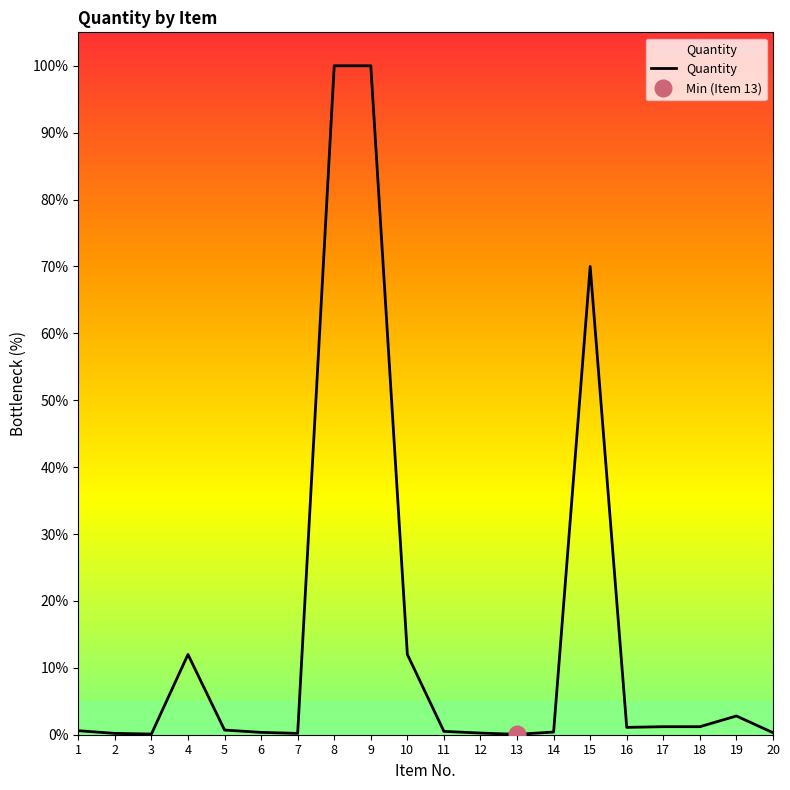

Reading right to left, extract all data points from this chart.

0.3	2.8	1.2	1.2	1.1	70.0	0.4	0.1	0.2	0.5	12.0	100.0	100.0	0.2	0.4	0.7	12.0	0.1	0.2	0.6